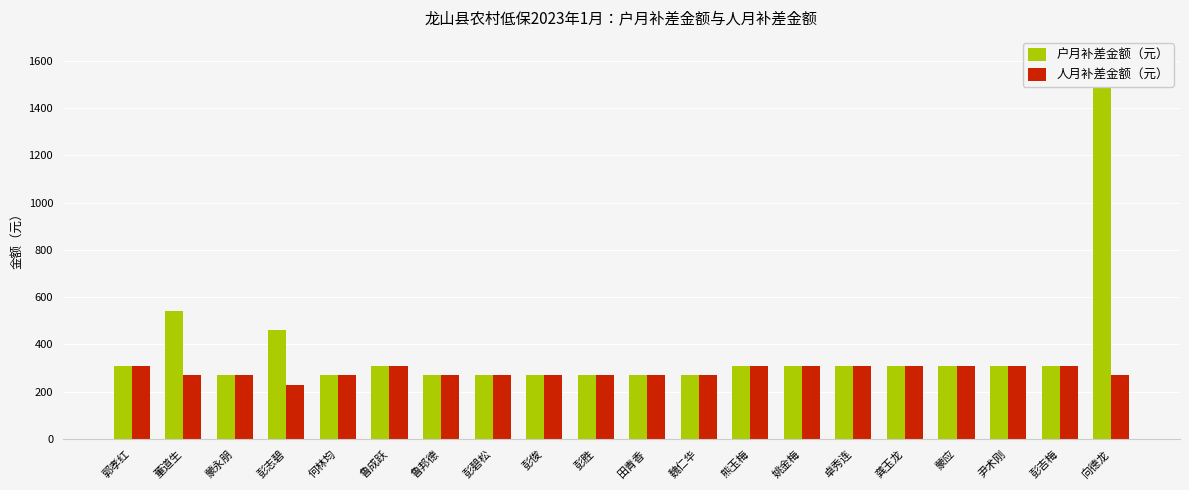

How many 人月补差金额（元） values are between 270 and 307?

19